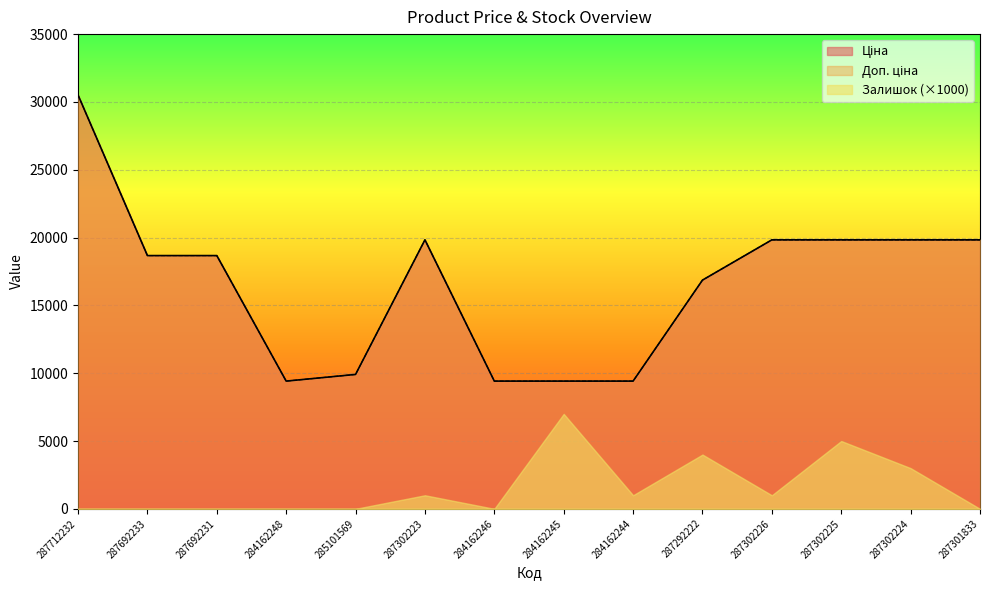

The value of Ціна at 287301833 is 32716.6. True or false?

False